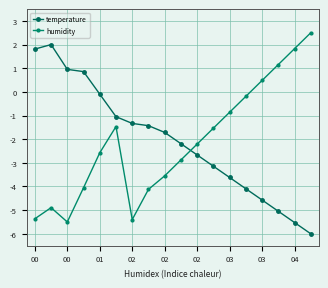

What is the sum of all temperature values?

-36.9